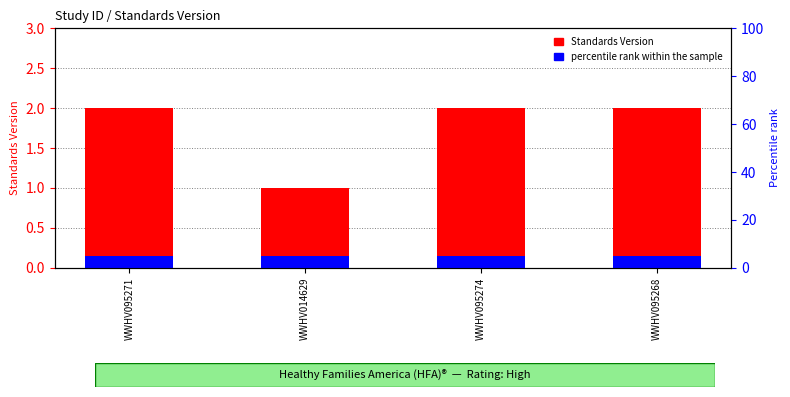

Rank the categories by value from lowest to highest.

WWHV014629, WWHV095271, WWHV095274, WWHV095268